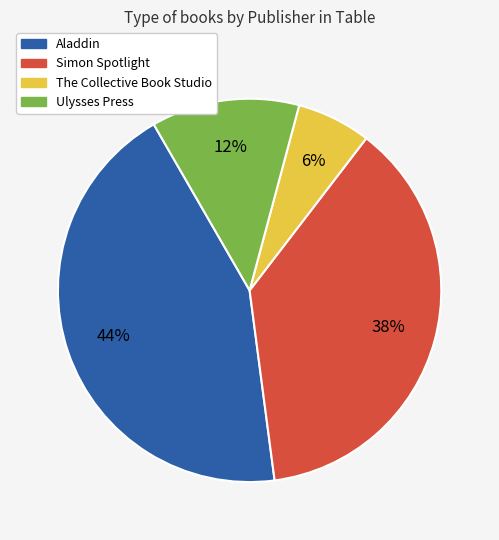

To the nearest percent, what is the average slice percentage?

25%